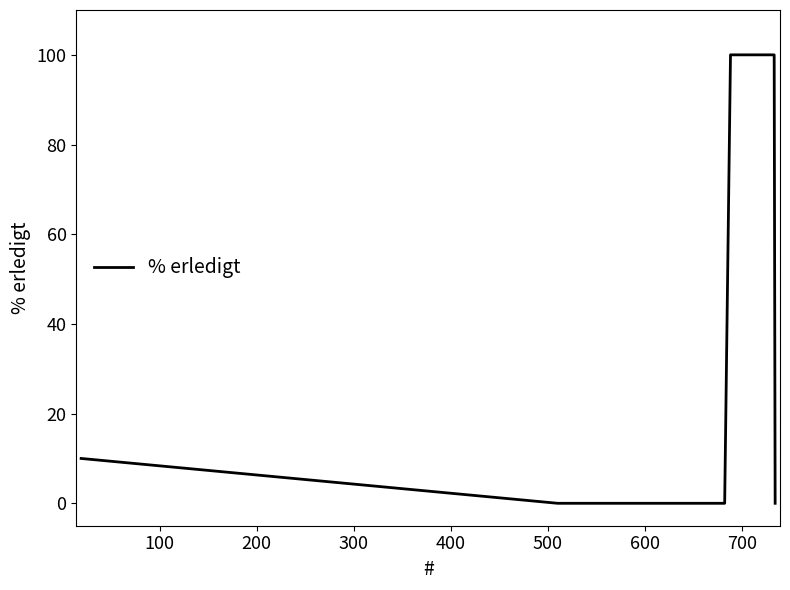

What is the greatest value displayed?

100